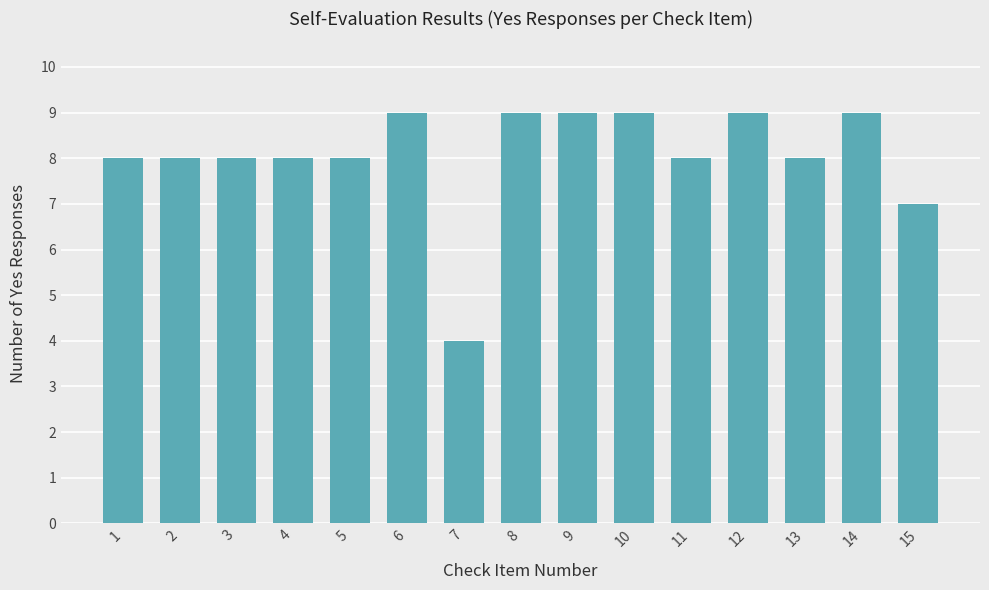

Is it true that the value at 8 is 9?

True